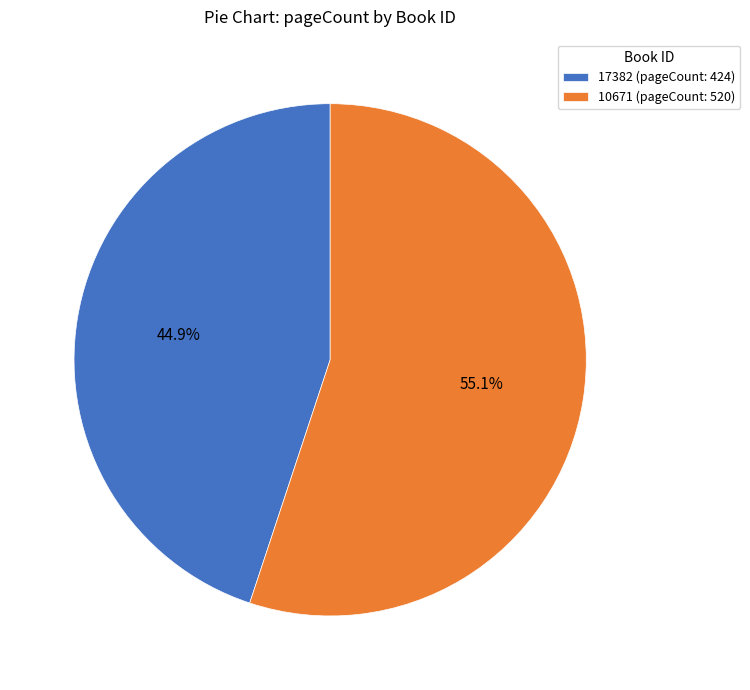

What is the smallest slice in the pie chart?

17382